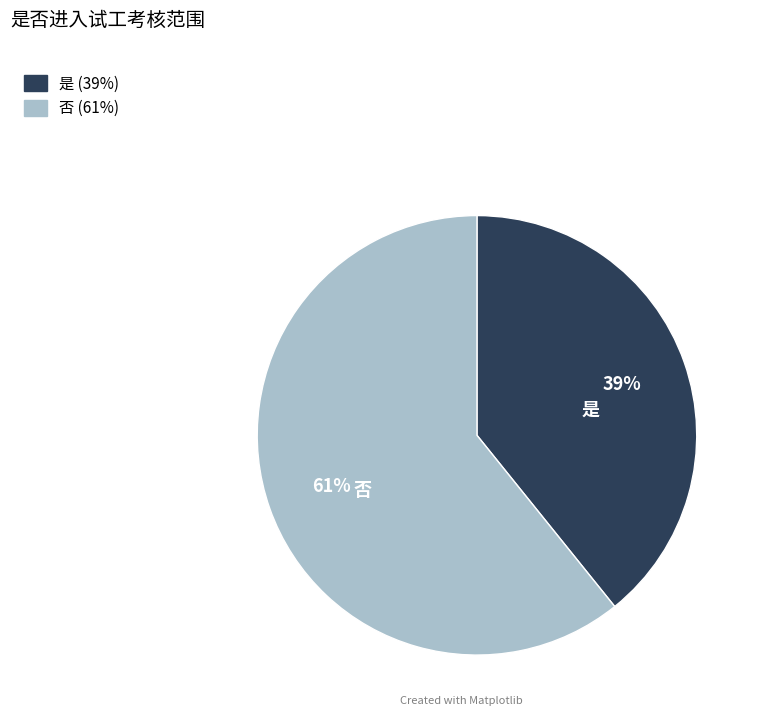

Rank the categories by value from highest to lowest.

否, 是